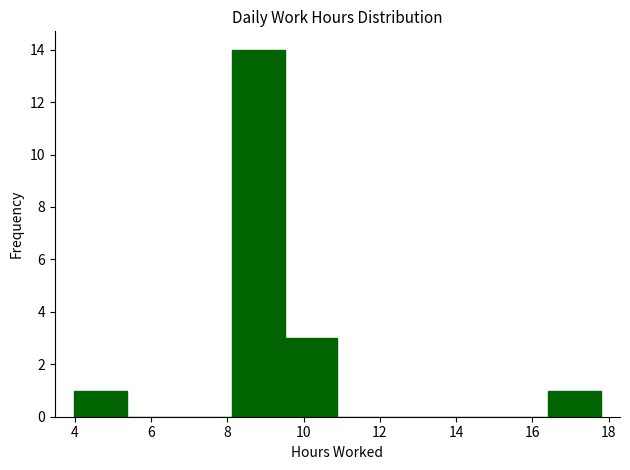

What is the height of the bar covering 16.4 to 17.8 on the x-axis? Neither the bar edges nor the heights are printed on the chart, so give them approximately, as read against the axes.

1